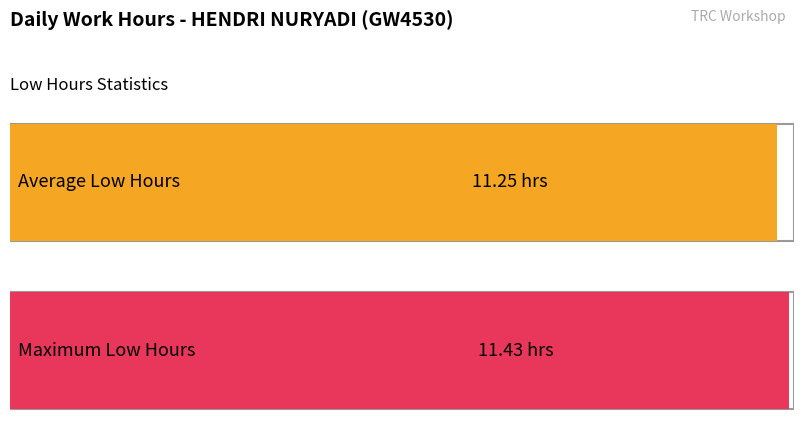

Does the chart contain stacked bars?

No